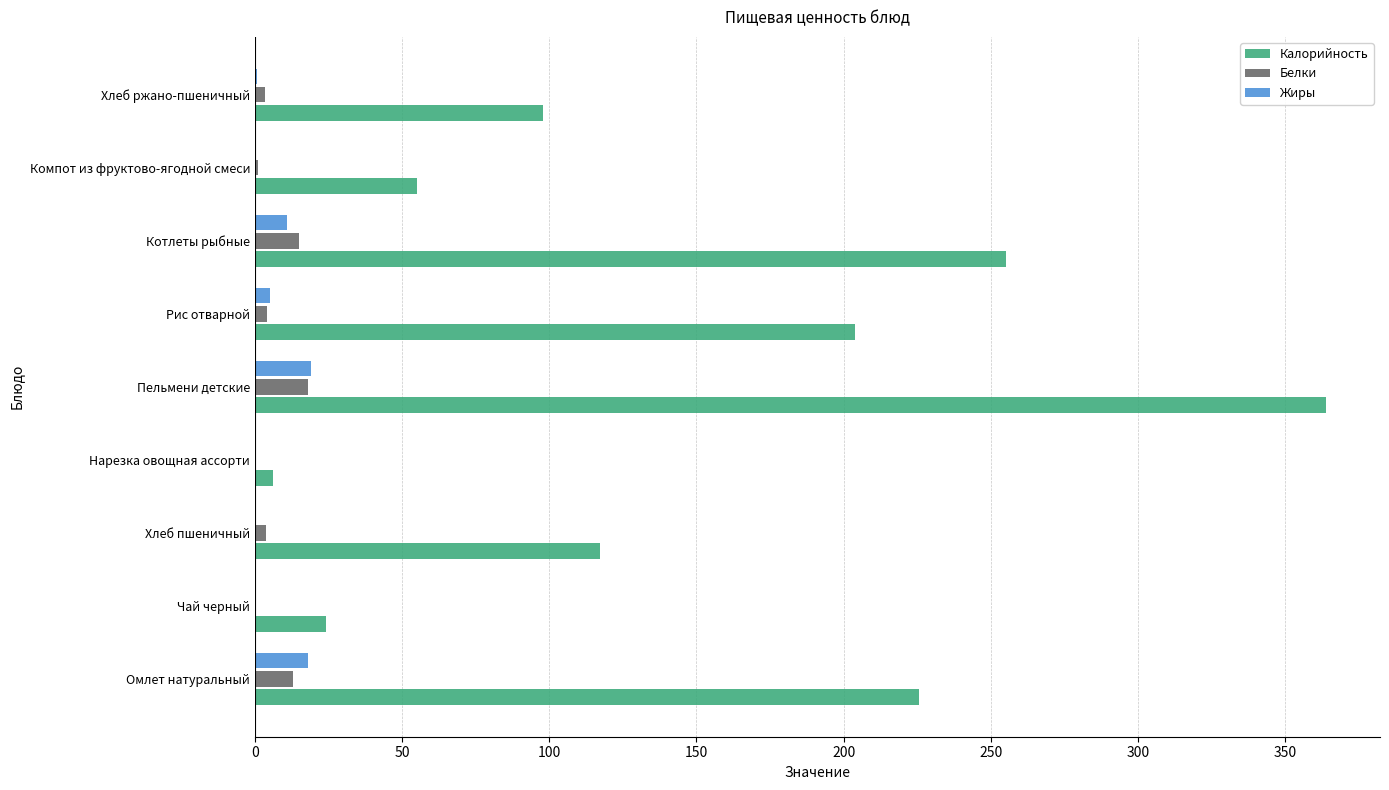

Which series changed the most between Омлет натуральный and Чай черный?

Калорийность